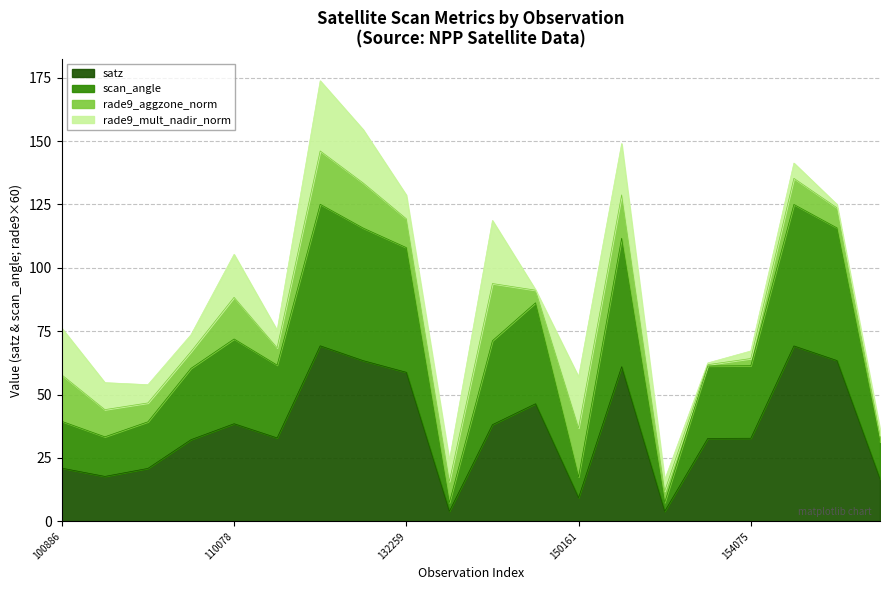

The value of scan_angle at 151274 is 79.7. True or false?

False